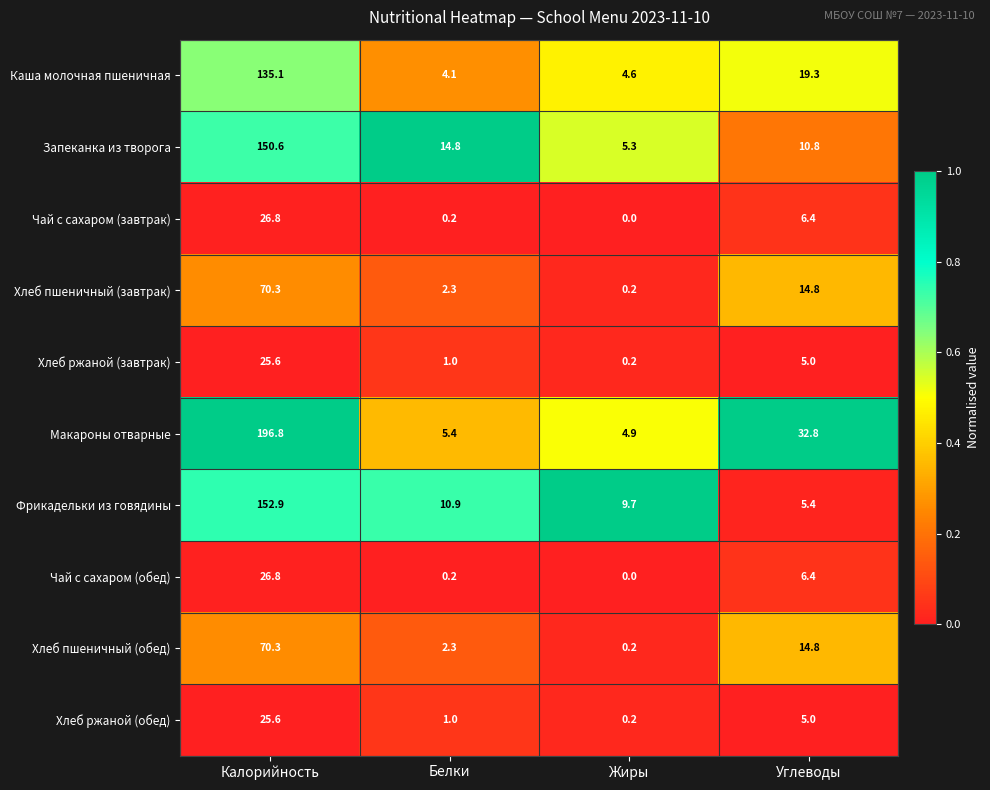

At which category is the sum across all series the highest?

Калорийность